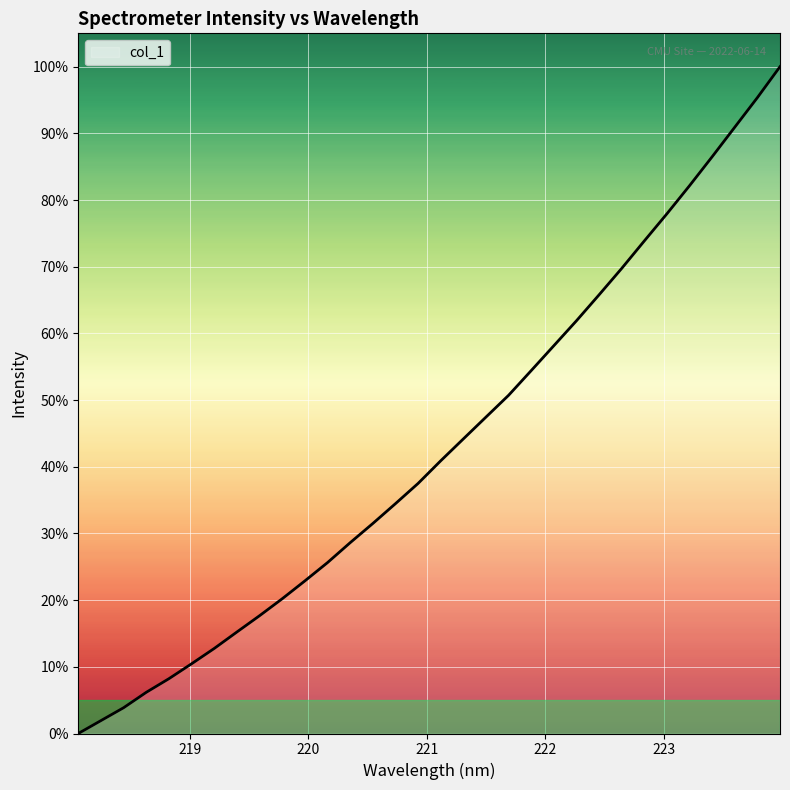

What is the greatest value displayed?

100.0